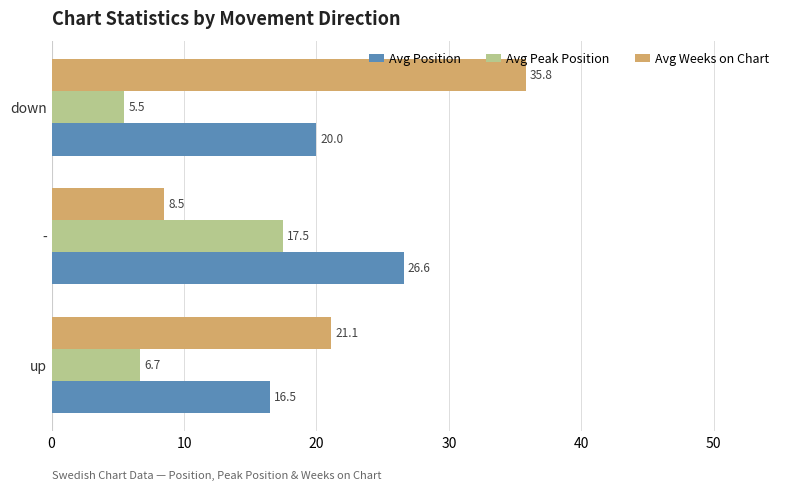

At down, list the series in order from largest to smallest.

Avg Weeks on Chart, Avg Position, Avg Peak Position